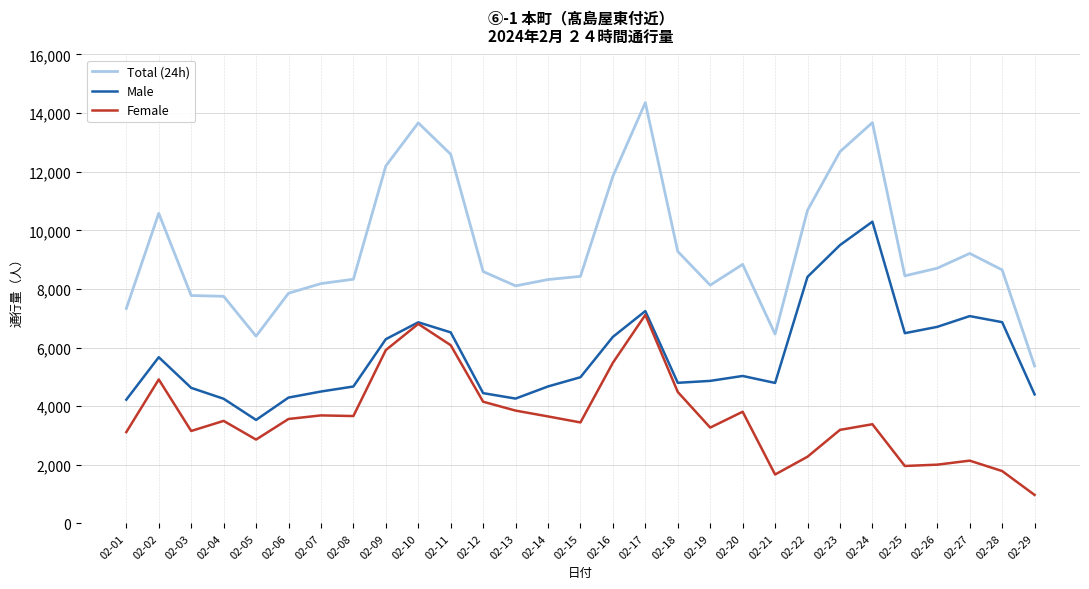

What is the difference between the Total (24h) values at 02-25 and 02-29?

3077